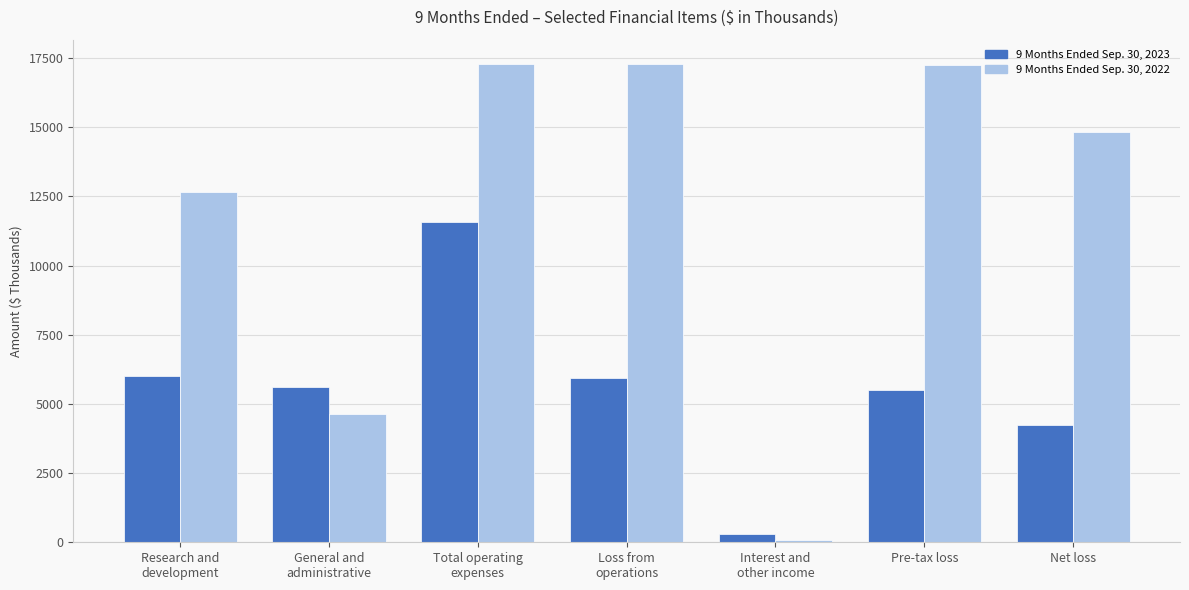

What is the lowest value of the 9 Months Ended Sep. 30, 2022 series?

67